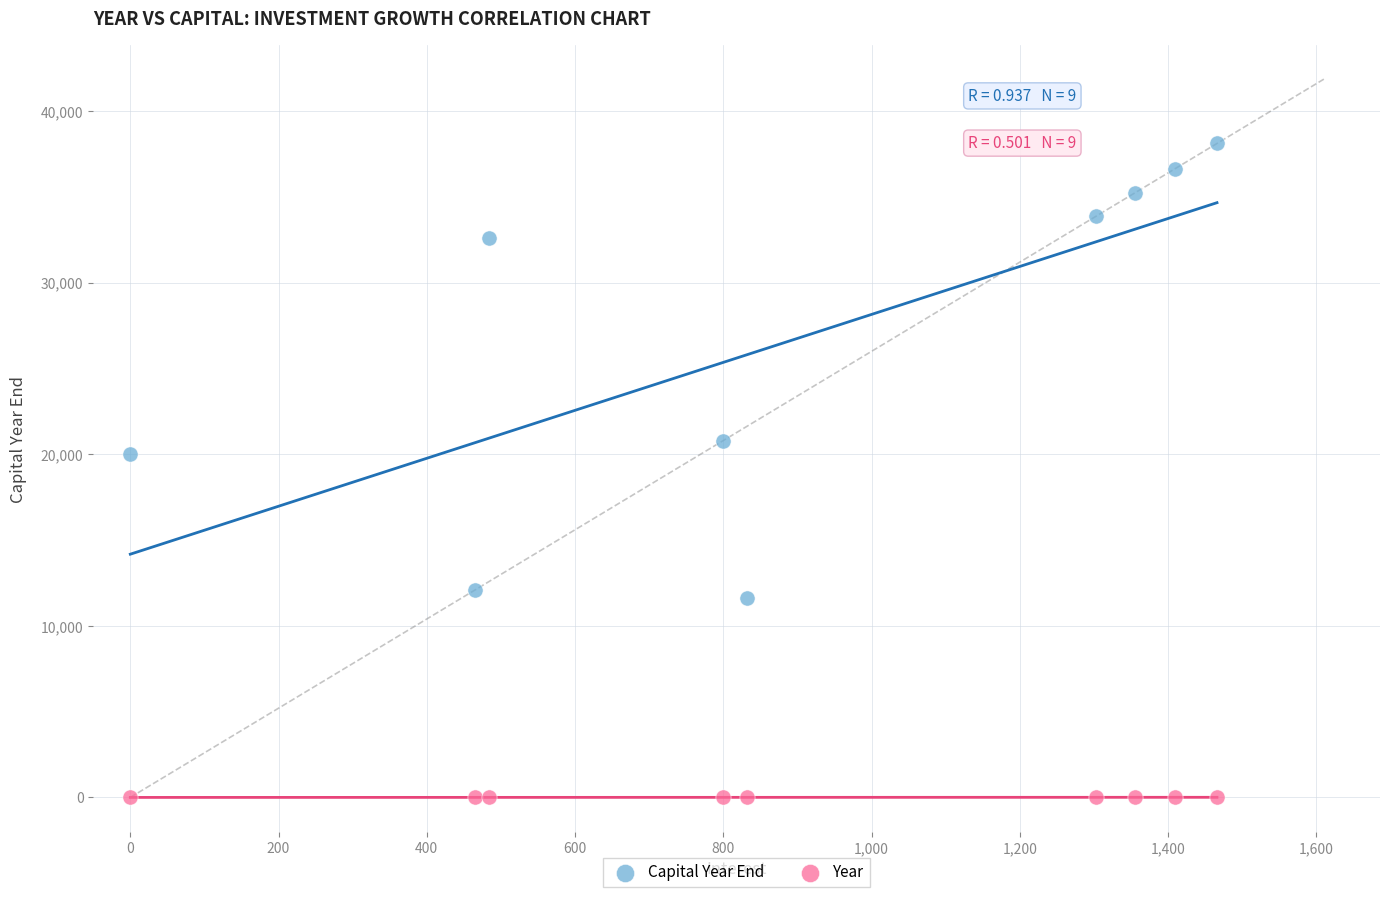

Which series contains the lowest Y value?

Year